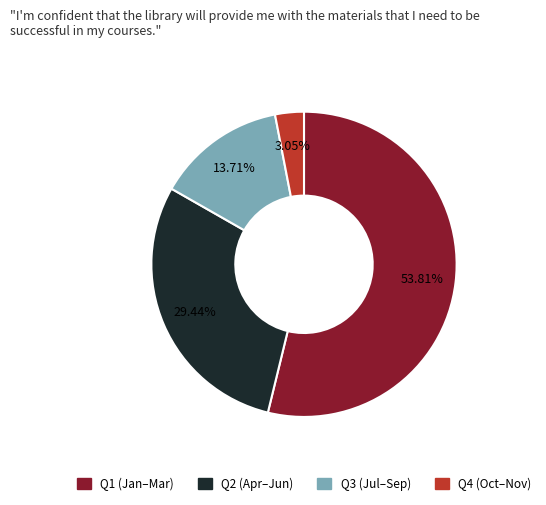

Count the number of slices in the pie.

4